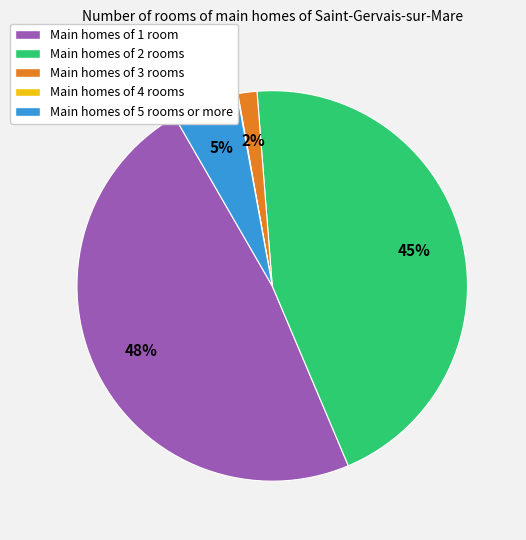

Is Main homes of 3 rooms the majority of the pie?

No